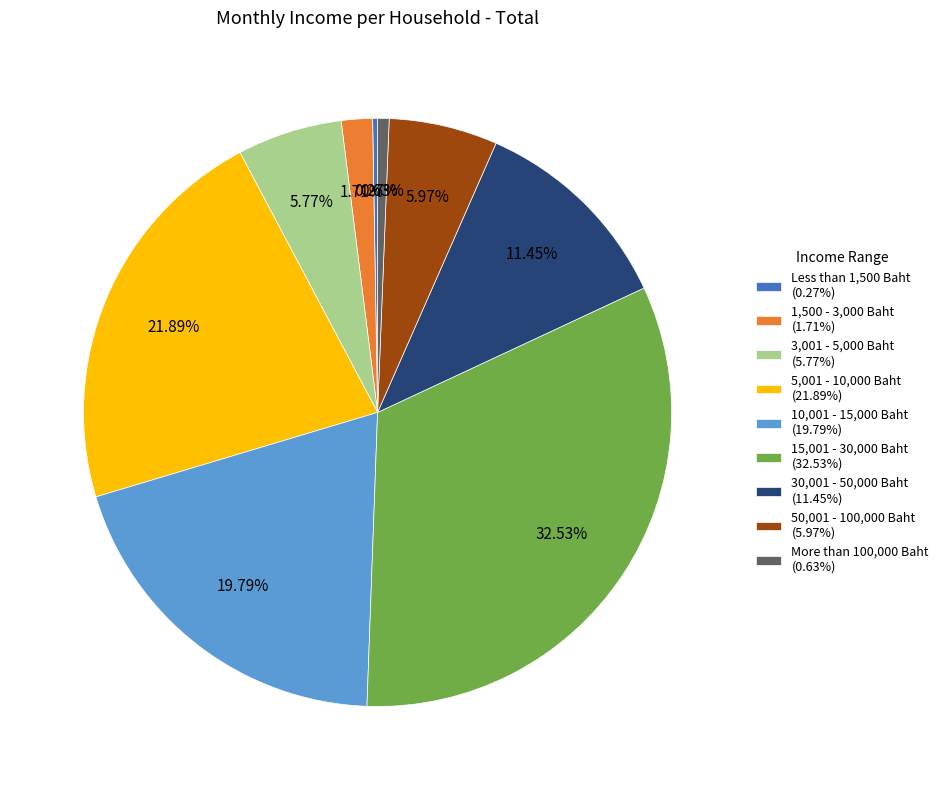

Does 15,001 - 30,000 Baht (32.53%) represent more than half of the total?

No